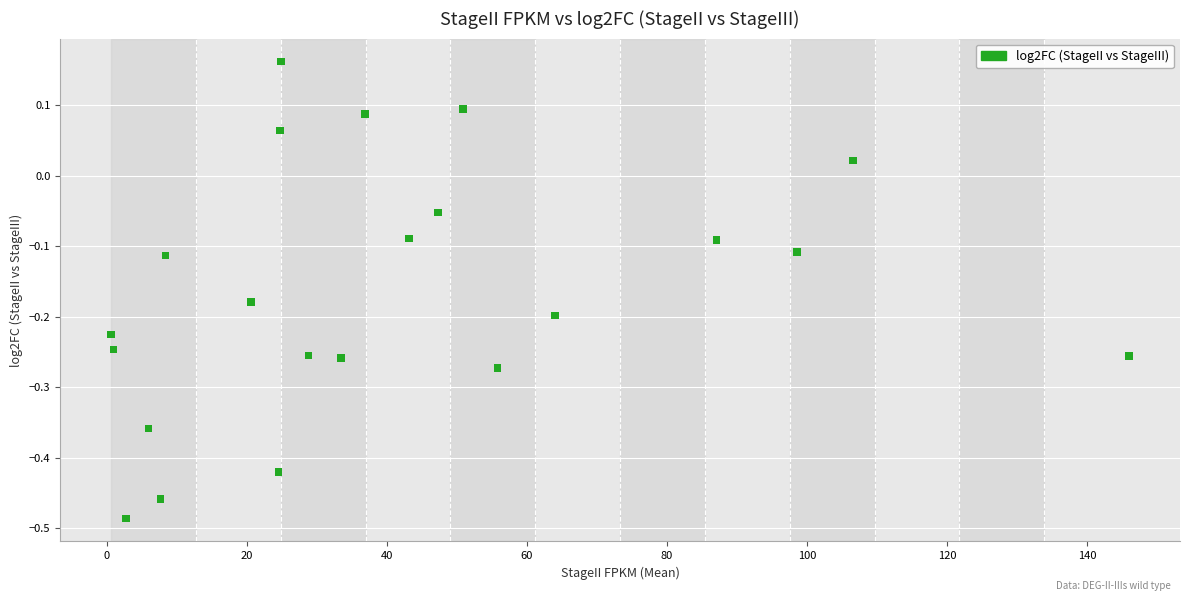

What is the range of Y values (max minus min)?

0.6